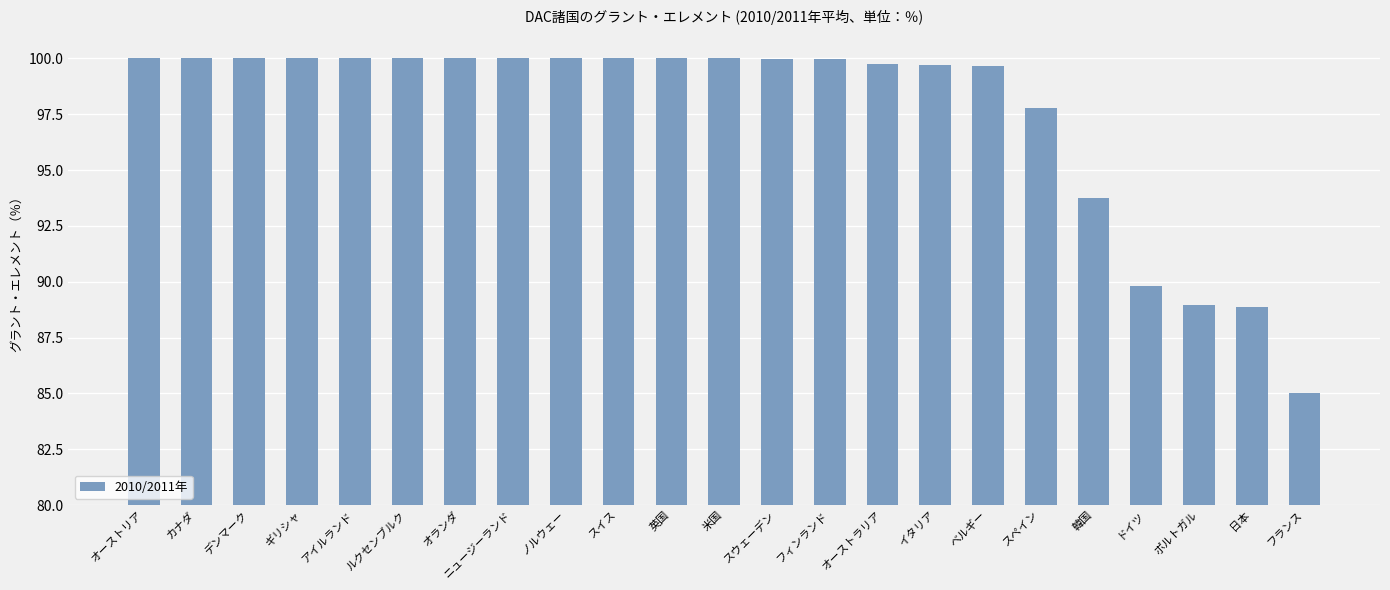

How many distinct data groups are displayed?

1